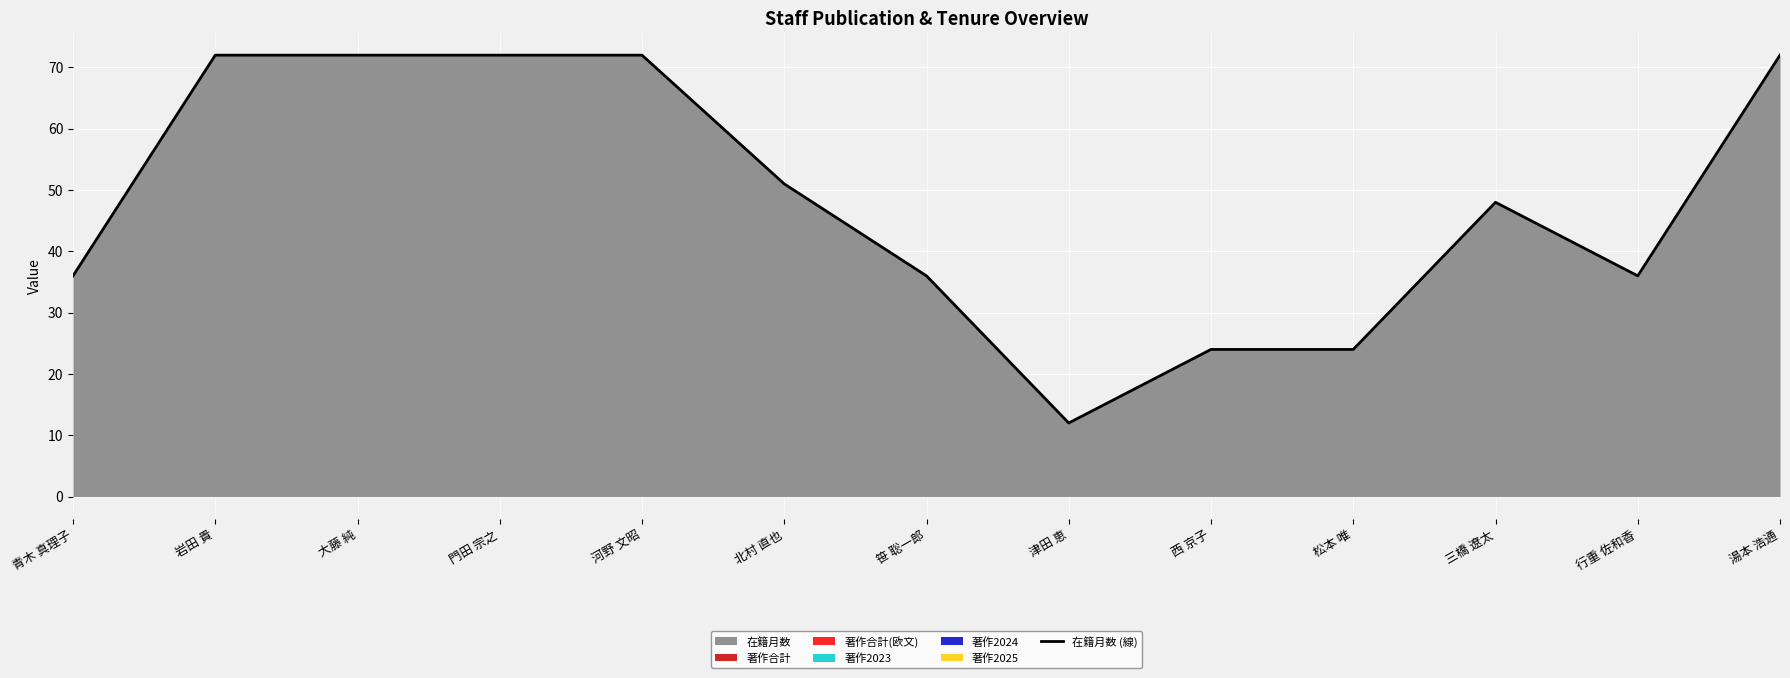

True or false: there are more than 0 points higher than both neighbors.

True